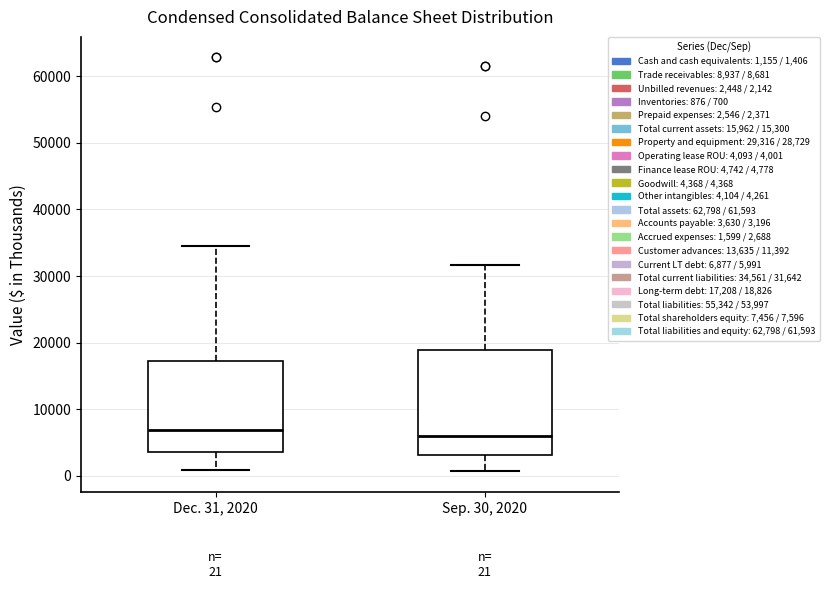

Which box is the tallest, from its lower edge to its upper edge?

Sep. 30, 2020